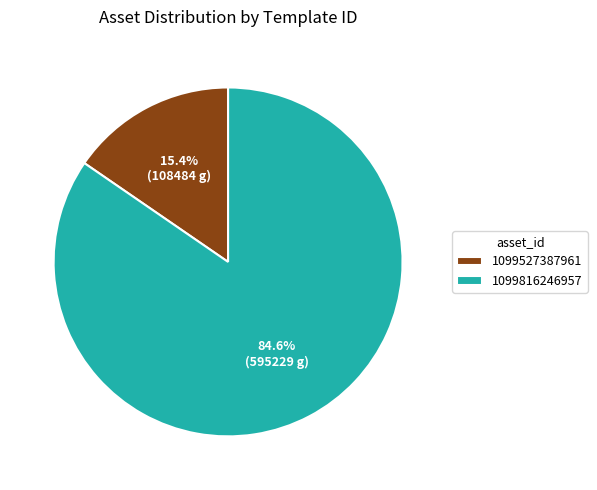

Is it true that 1099527387961 is 15% of the pie?

True